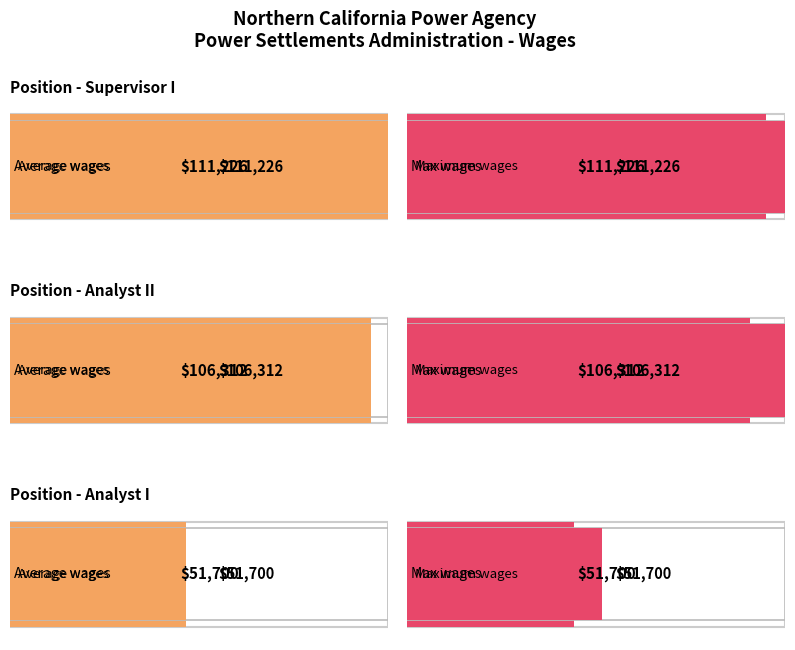

Between Supervisor I / Power Settlements and Power Settlements Analyst II, which is larger?

Supervisor I / Power Settlements